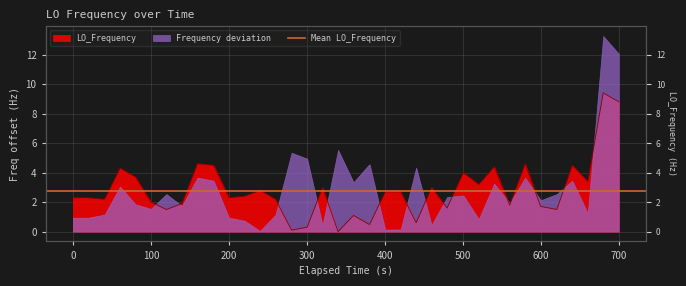

How many values exceed 2?

25